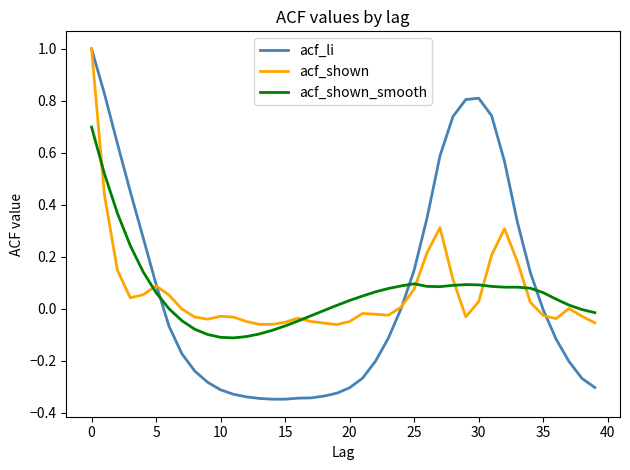

What is the greatest value displayed?

1.0